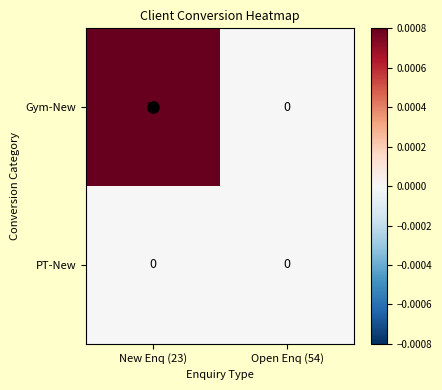

The value of Gym-New at Open Enq (54) is 7. True or false?

False